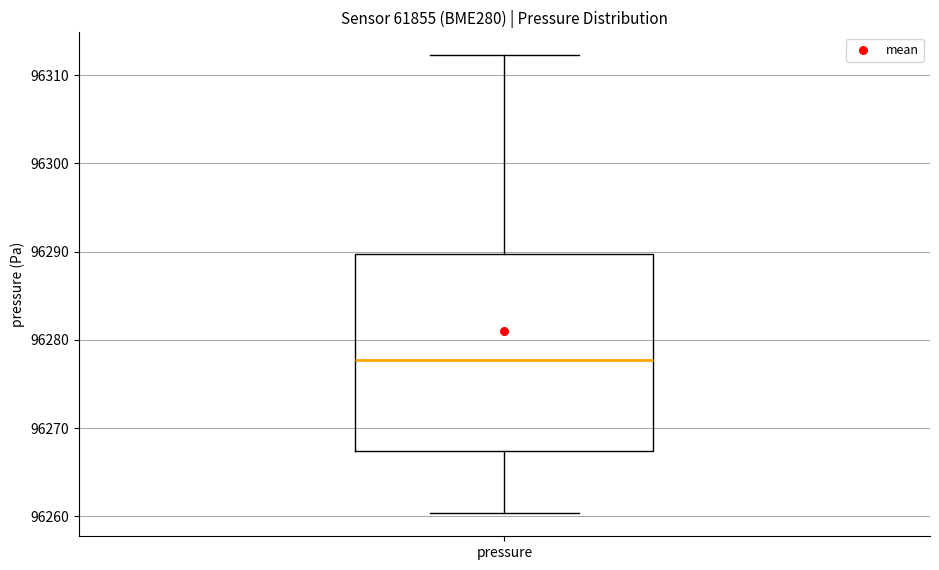

Transcribe this box plot: give where the median line is, the range the box spans, and where the two whiskers end, as read against the y-axis. The values are not printed on the chart, so give them approximately, as read against the axis.

median 96278, box 96267 to 96290, whiskers 96260 to 96312